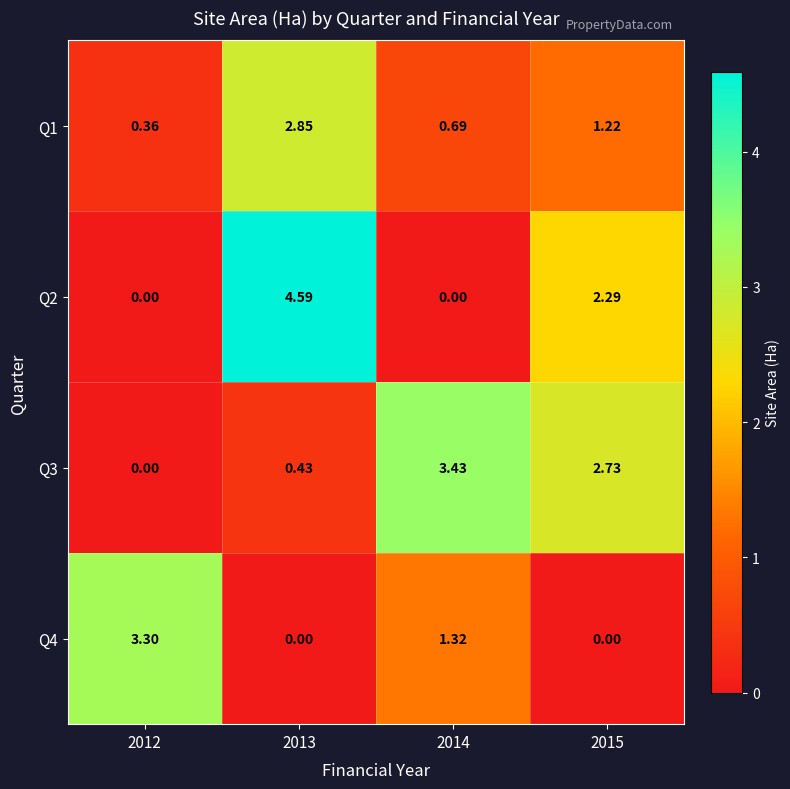

Is the value of Q3 at 2012 greater than the value of Q2 at 2015?

No